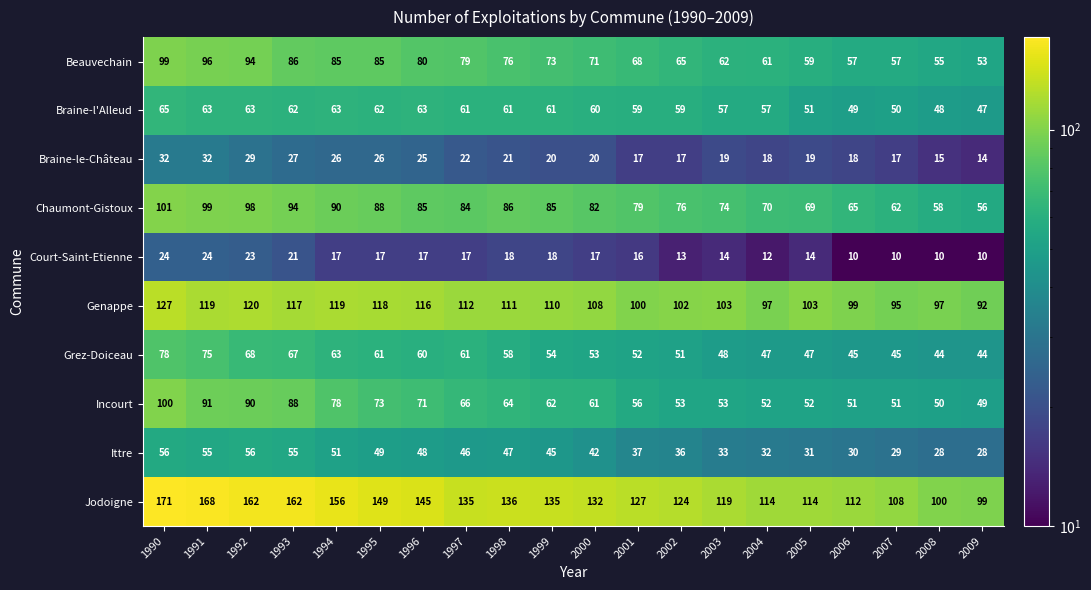

How many series are shown in this chart?

10